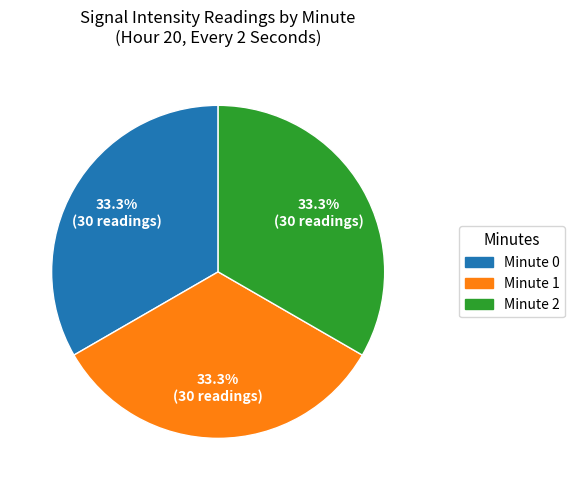

Is Minute 1 the majority of the pie?

No